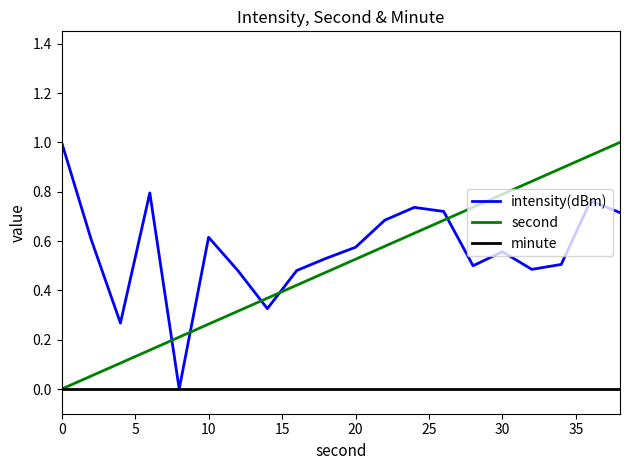

What is the maximum value shown in the chart?

1.0